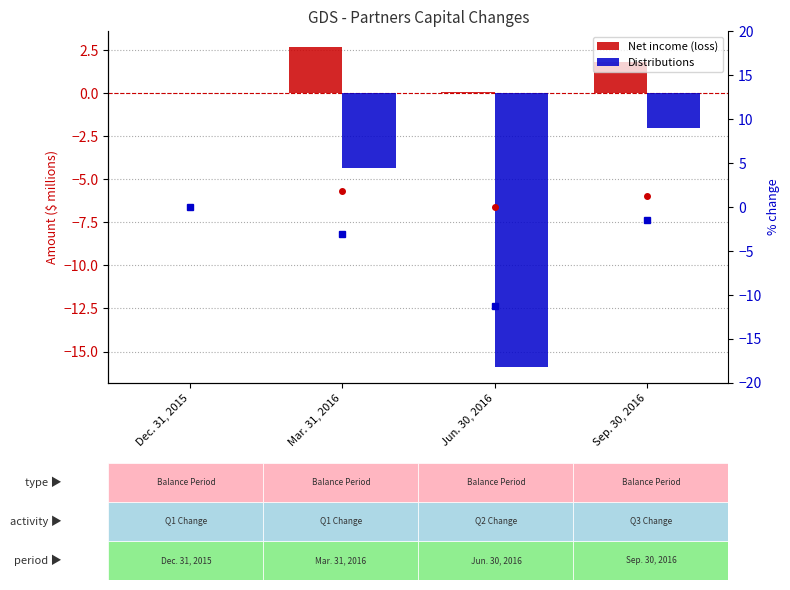

Reading right to left, extract all data points from this chart.

Net income (loss): Sep. 30, 2016=1.8	Jun. 30, 2016=0.1	Mar. 31, 2016=2.7	Dec. 31, 2015=0.0
Distributions: Sep. 30, 2016=-2.0	Jun. 30, 2016=-15.9	Mar. 31, 2016=-4.3	Dec. 31, 2015=0.0
ni %: Sep. 30, 2016=1.3	Jun. 30, 2016=0.1	Mar. 31, 2016=1.9	Dec. 31, 2015=0.0
dist %: Sep. 30, 2016=-1.4	Jun. 30, 2016=-11.2	Mar. 31, 2016=-3.1	Dec. 31, 2015=0.0